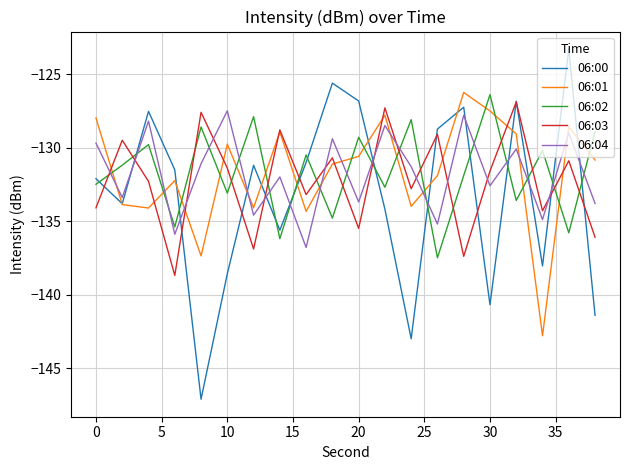

Which series has the largest range (max minus min)?

06:00